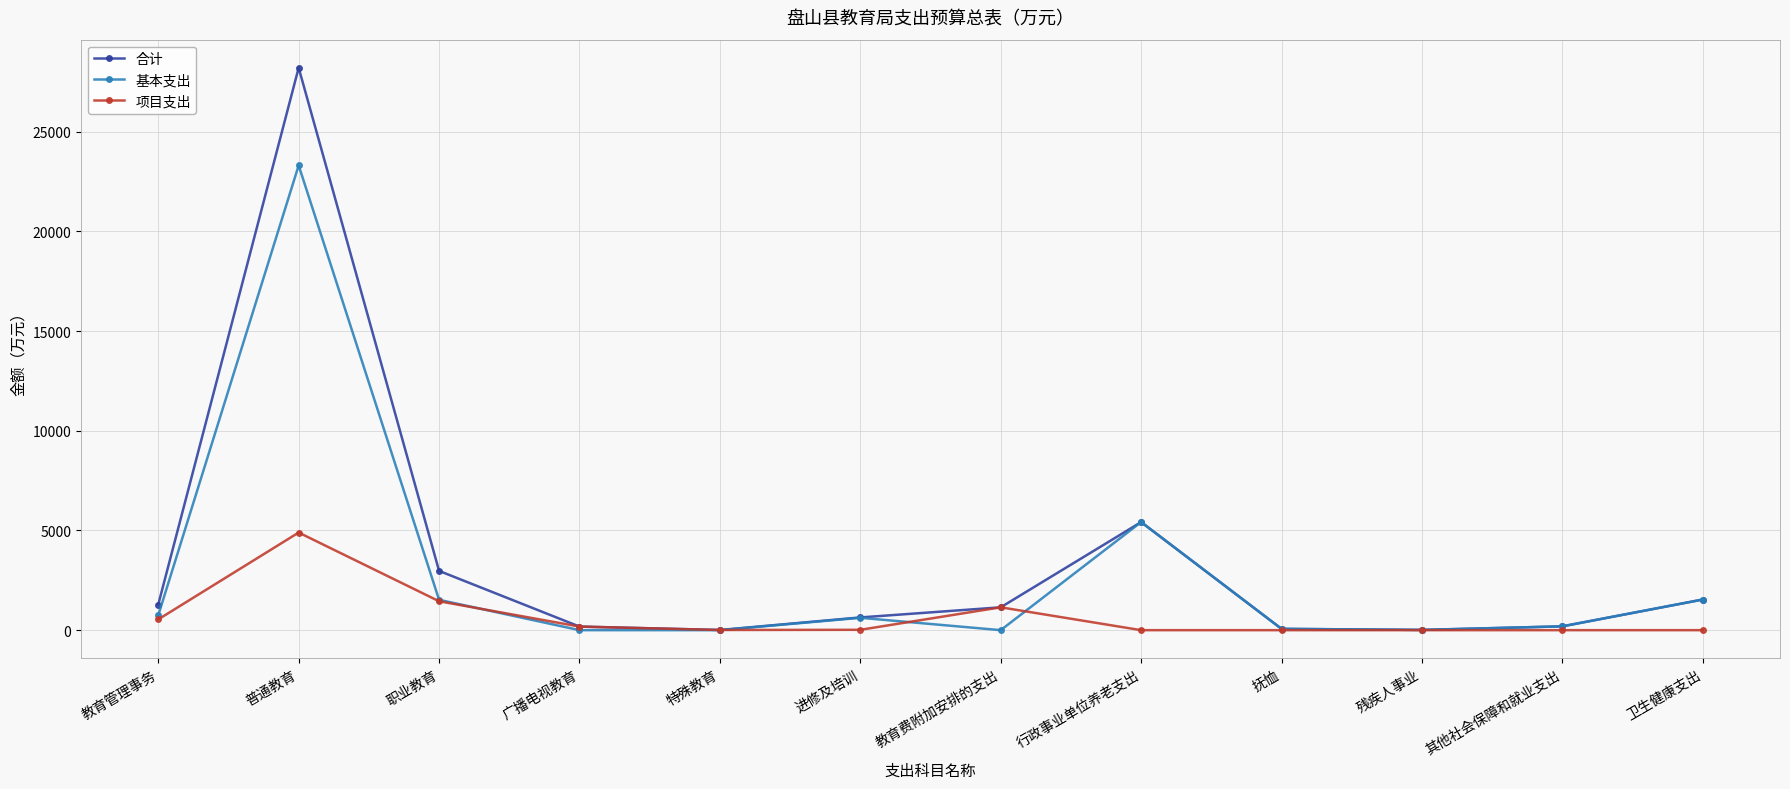

Where is the first local maximum for 合计?

普通教育